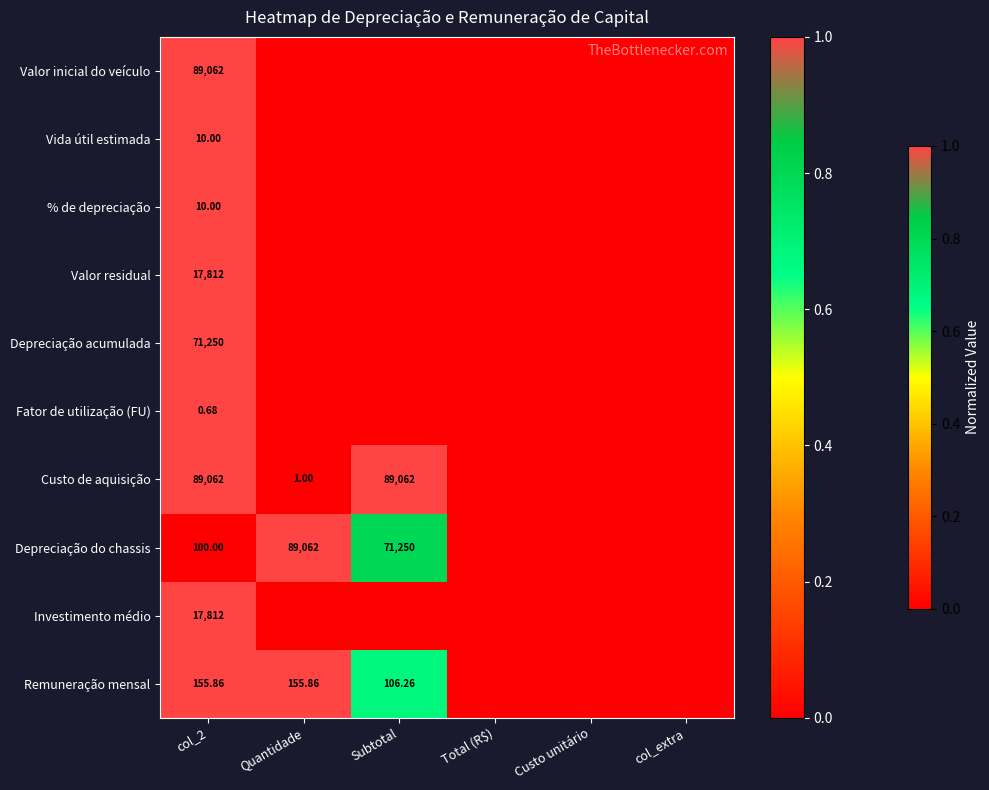

Rank the categories by Fator de utilização (FU) value from highest to lowest.

col_2, Quantidade, Subtotal, Total (R$), Custo unitário, col_extra